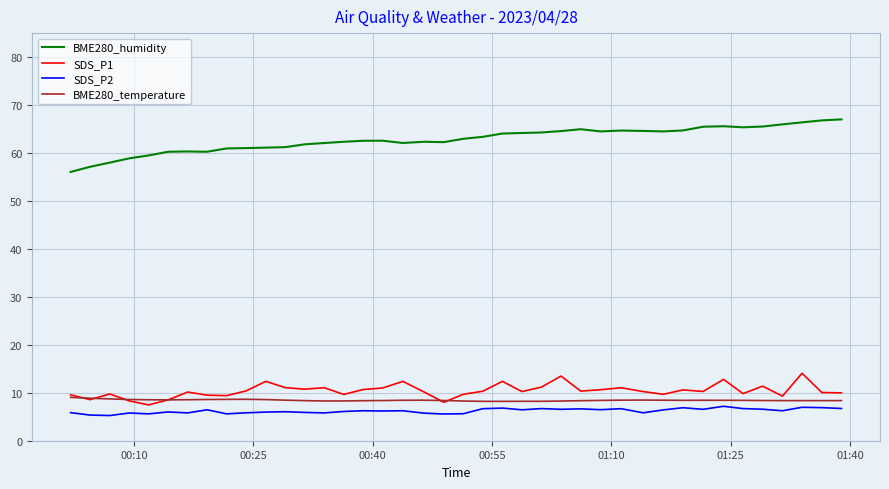

Is this an area chart (filled region under the line)?

No